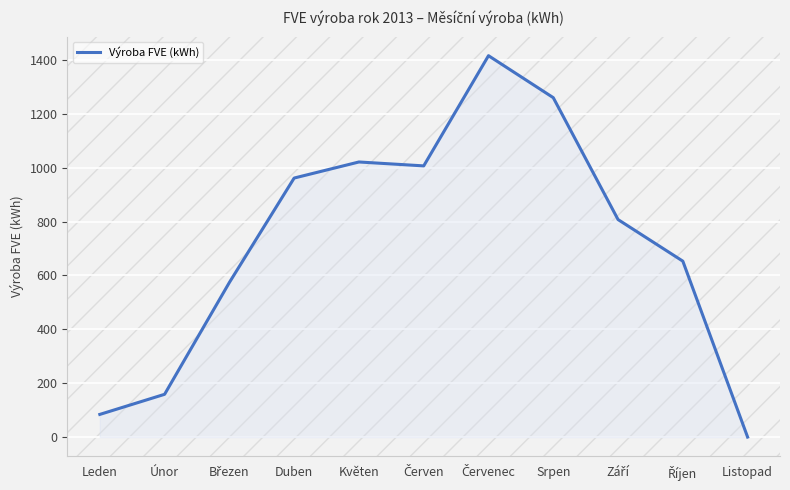

Reading left to right, what are all the values shown in this chart?

84.1	158.7	573.7	961.3	1020.9	1006.4	1415.4	1259.6	807.2	652.9	0.0